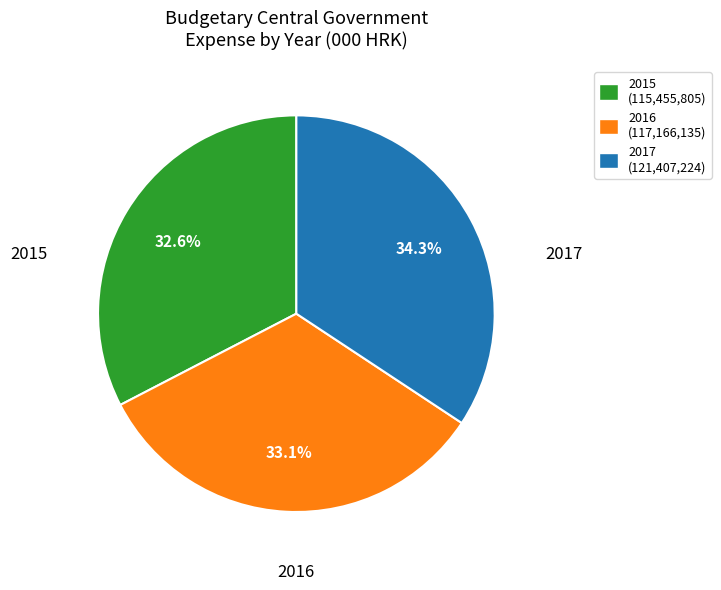

Is there a majority slice in this chart?

No